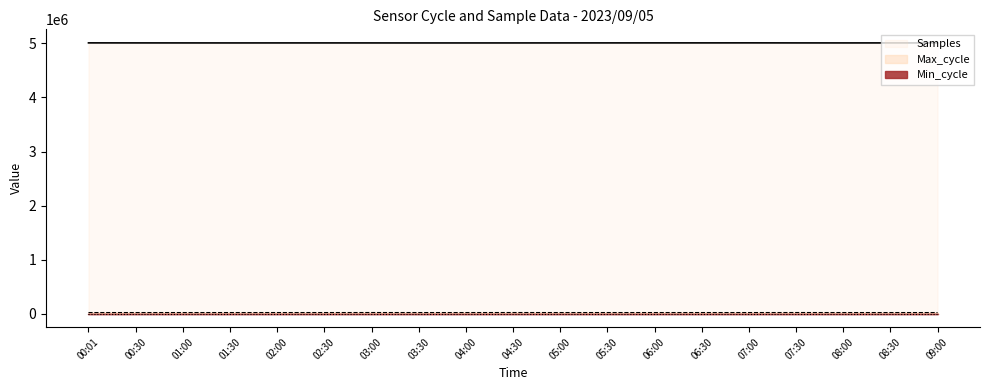

True or false: Max_cycle has a value of 19941 at 01:00.

True